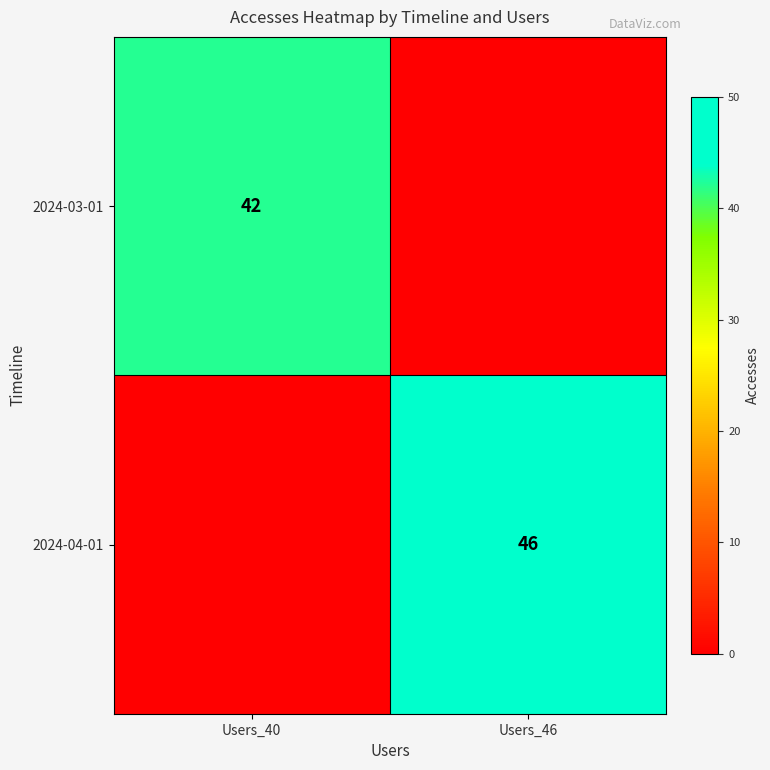

The value of 2024-04-01 at Users_46 is 82. True or false?

False